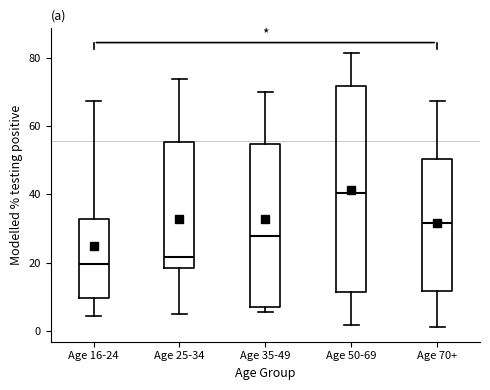

Reading left to right, read every box against the y-axis: the position of its median line, the range the box covers, and the ends of its whiskers. The values are not printed on the chart, so give them approximately, as read against the axis.

Age 16-24: median 20, box 10 to 32, whiskers 4 to 68
Age 25-34: median 22, box 18 to 56, whiskers 4 to 74
Age 35-49: median 28, box 8 to 54, whiskers 6 to 70
Age 50-69: median 40, box 12 to 72, whiskers 2 to 82
Age 70+: median 32, box 12 to 50, whiskers 2 to 68